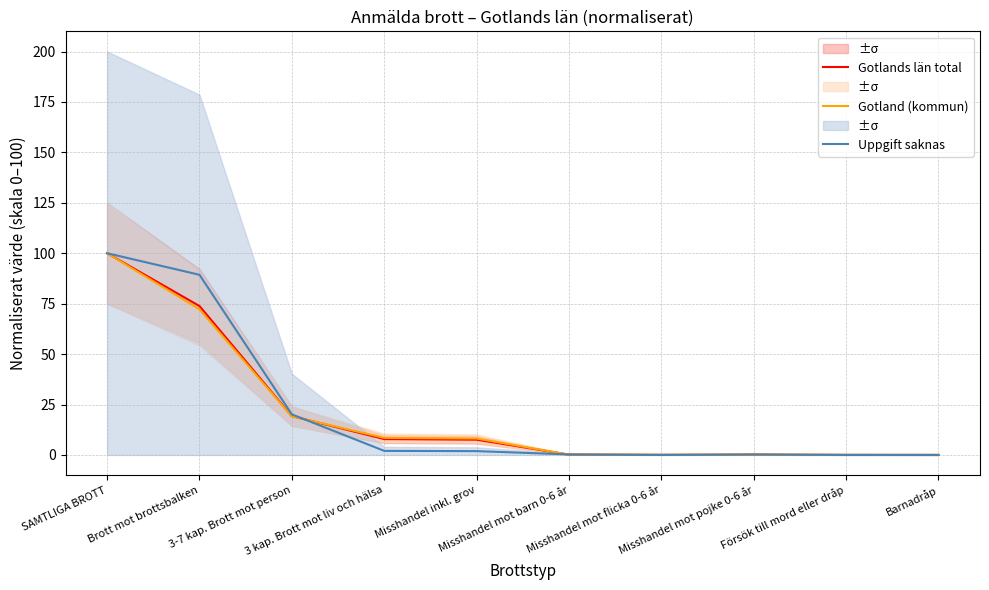

What is the total value across all series at Misshandel inkl. grov?

17.6